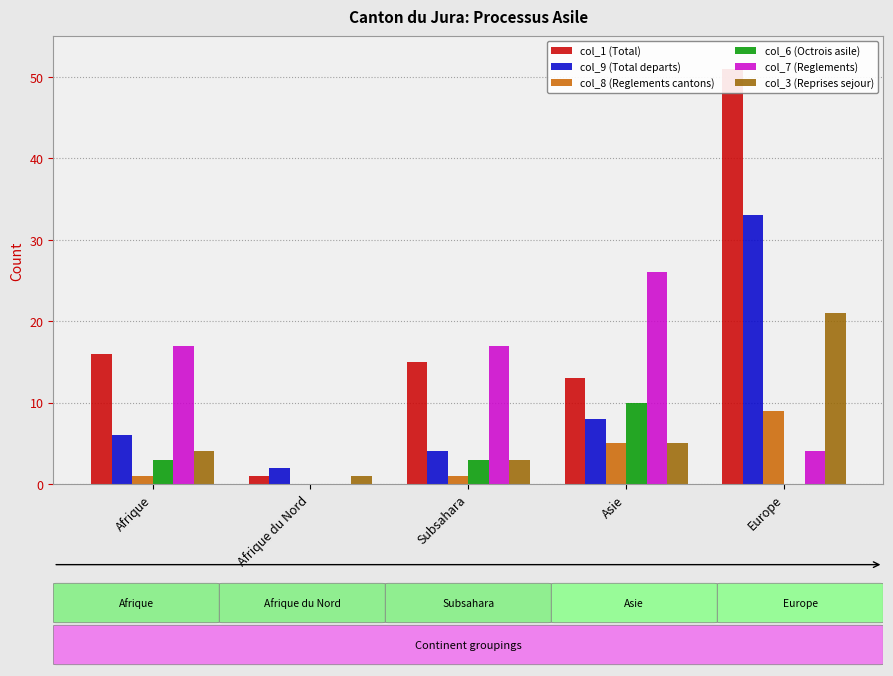

What is the sum of all col_1 (Total) values?

96